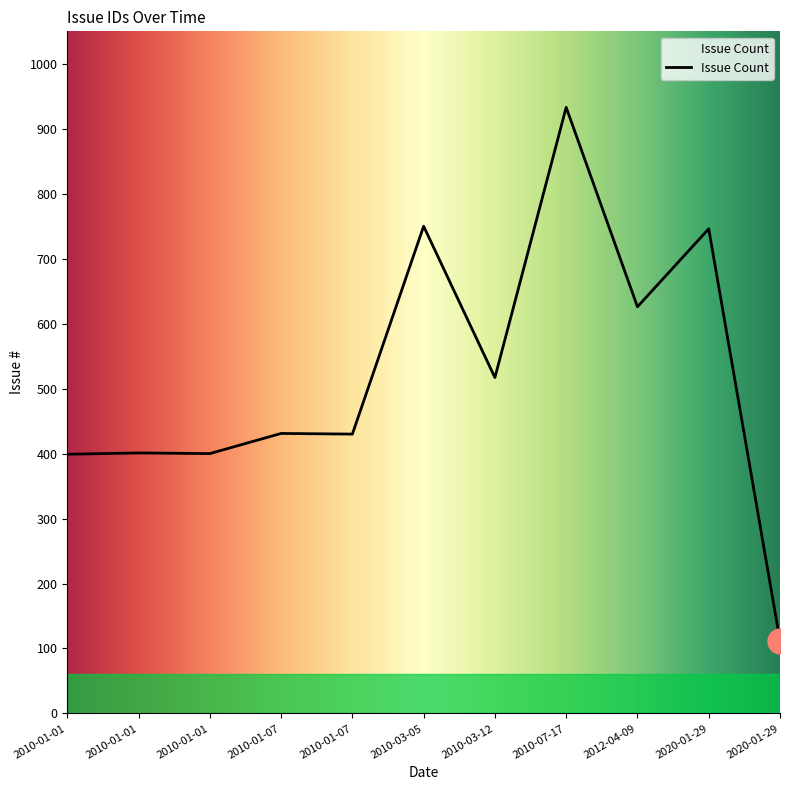

Does the chart display data point markers on the line(s)?

No